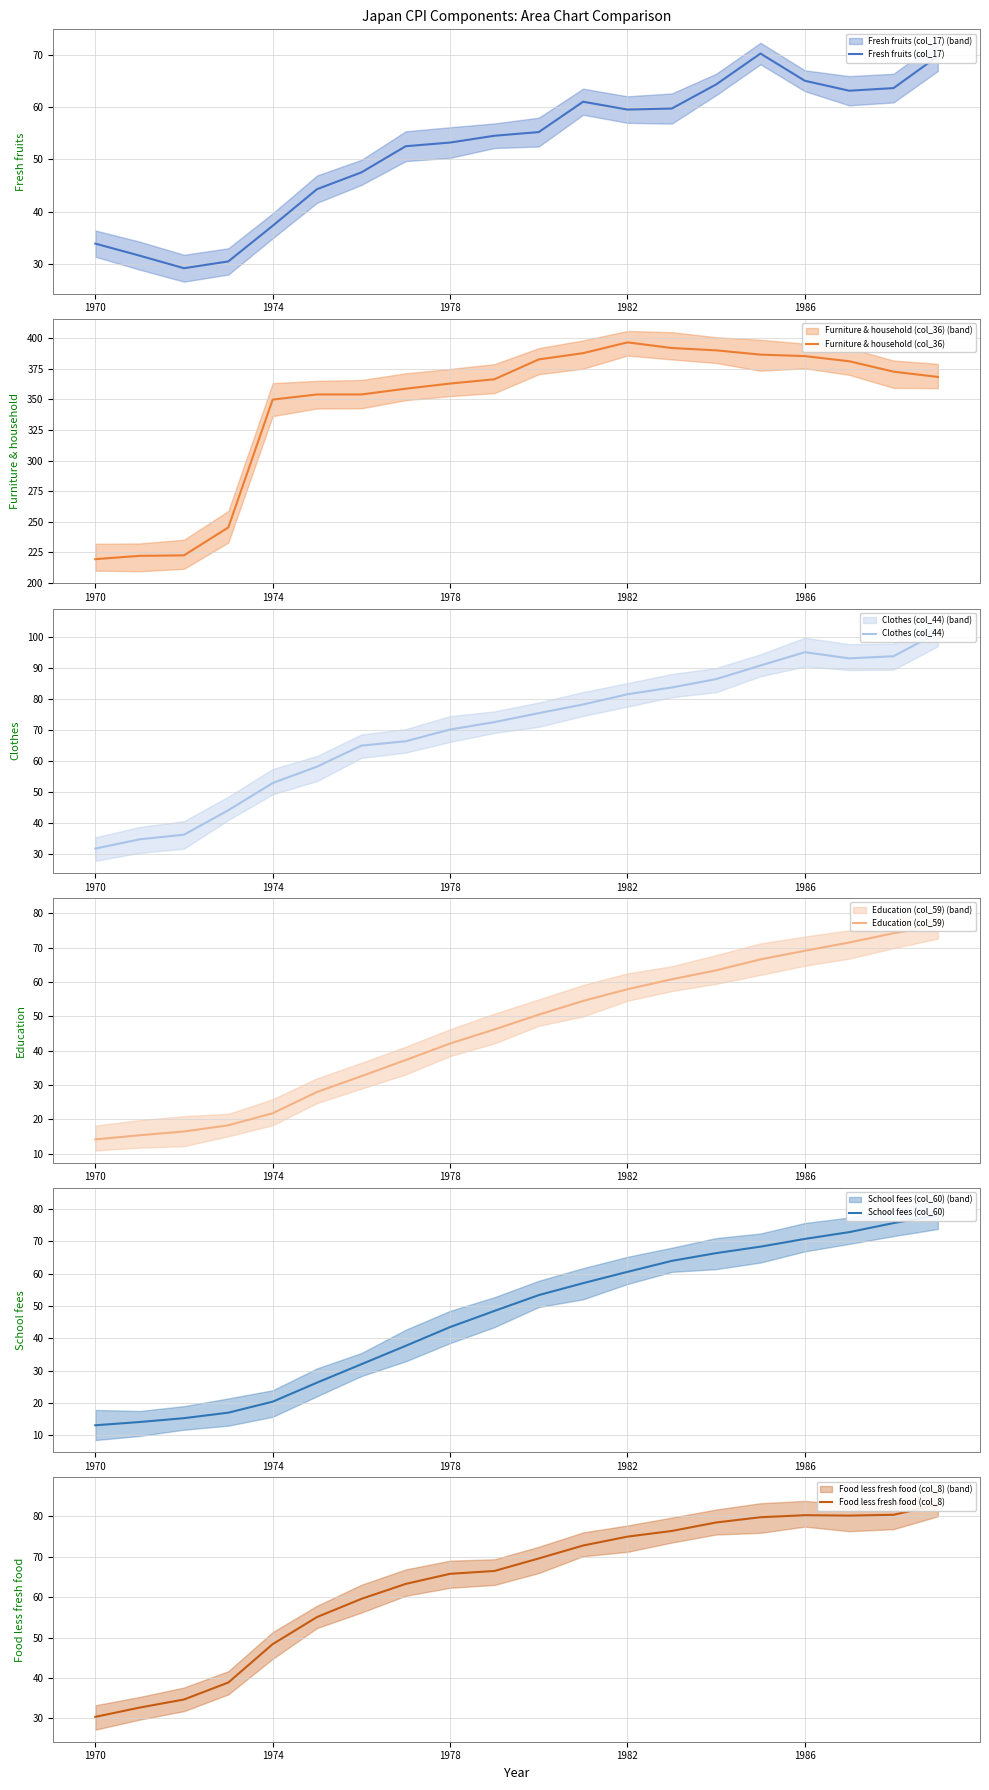

The Education (col_59) series shows 28.5 at 11. True or false?

False